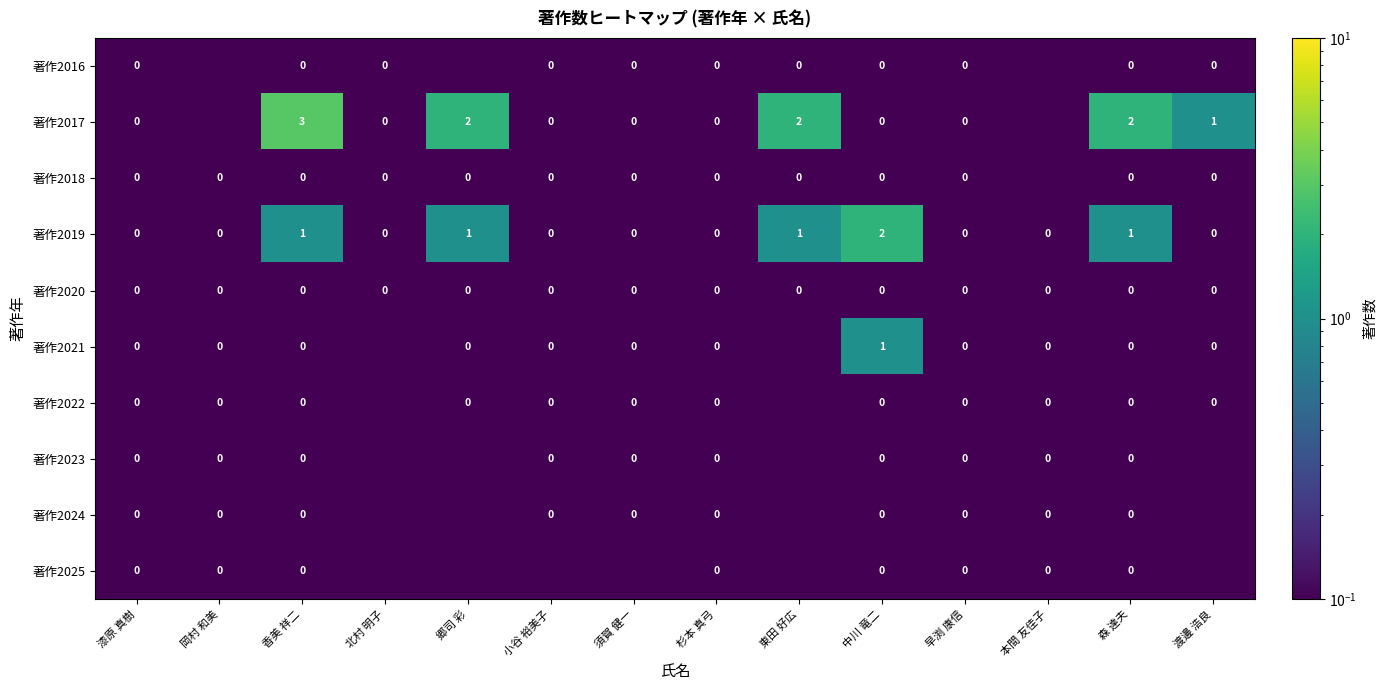

Is it true that 著作2019 equals 0.0 at 須賀 健一?

True